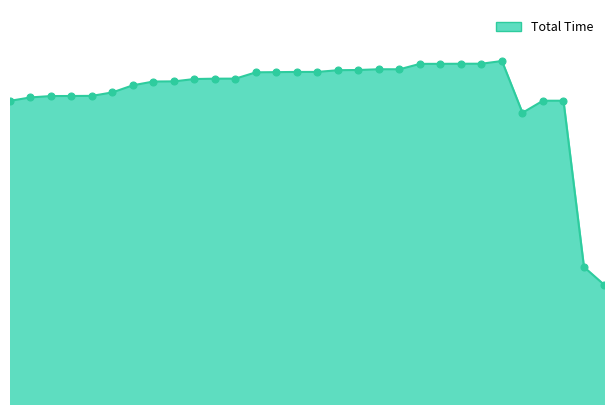

Is this an area chart (filled region under the line)?

Yes